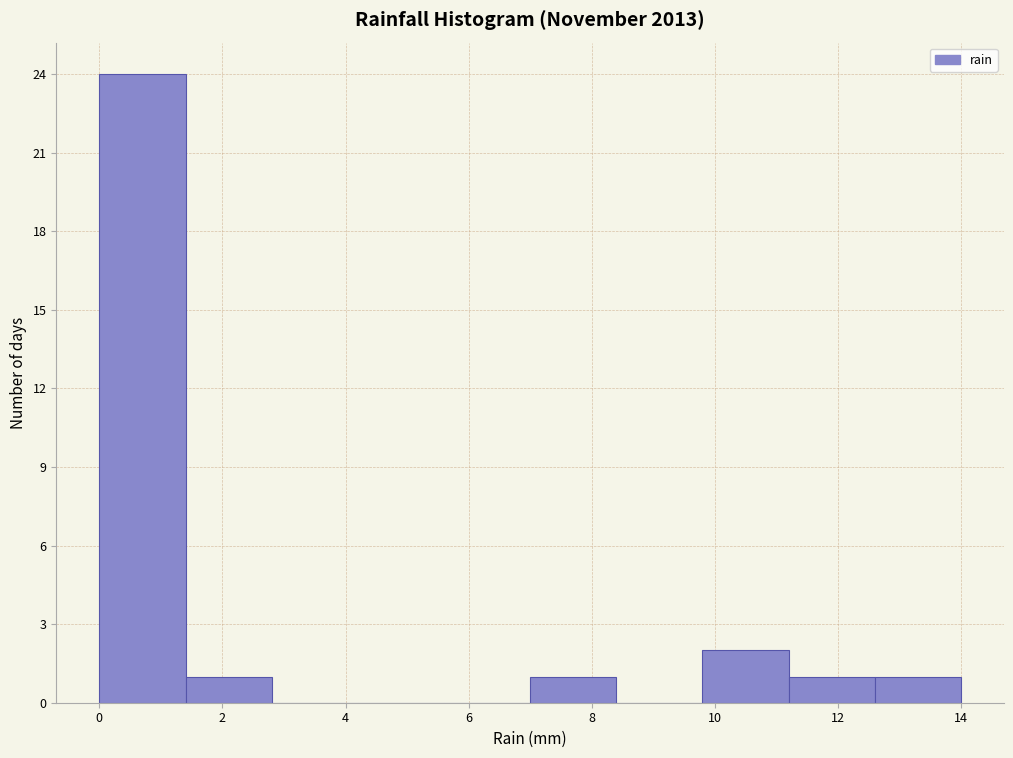

Reading left to right, list every bar in this chart as the range it spans on the x-axis followed by its height. The values are not printed on the chart, so give them approximately, as read against the axis.

0.0 to 1.4: 24
1.4 to 2.8: 1
2.8 to 4.2: 0
4.2 to 5.6: 0
5.6 to 7.0: 0
7.0 to 8.4: 1
8.4 to 9.8: 0
9.8 to 11.2: 2
11.2 to 12.6: 1
12.6 to 14.0: 1